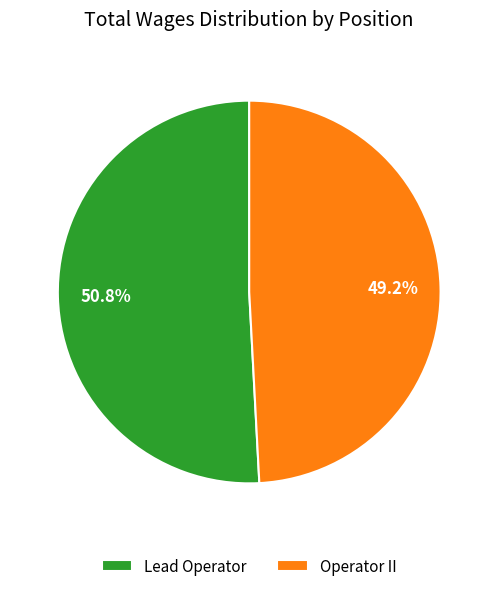

What percentage is NOT represented by Operator II?

50.8%